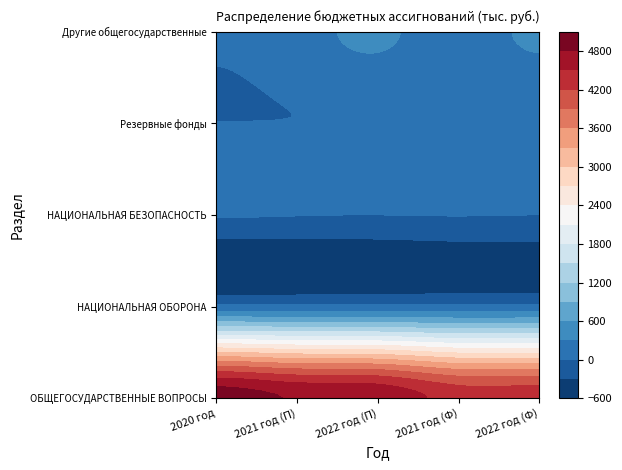

Which series has the largest range (max minus min)?

ОБЩЕГОСУДАРСТВЕННЫЕ ВОПРОСЫ